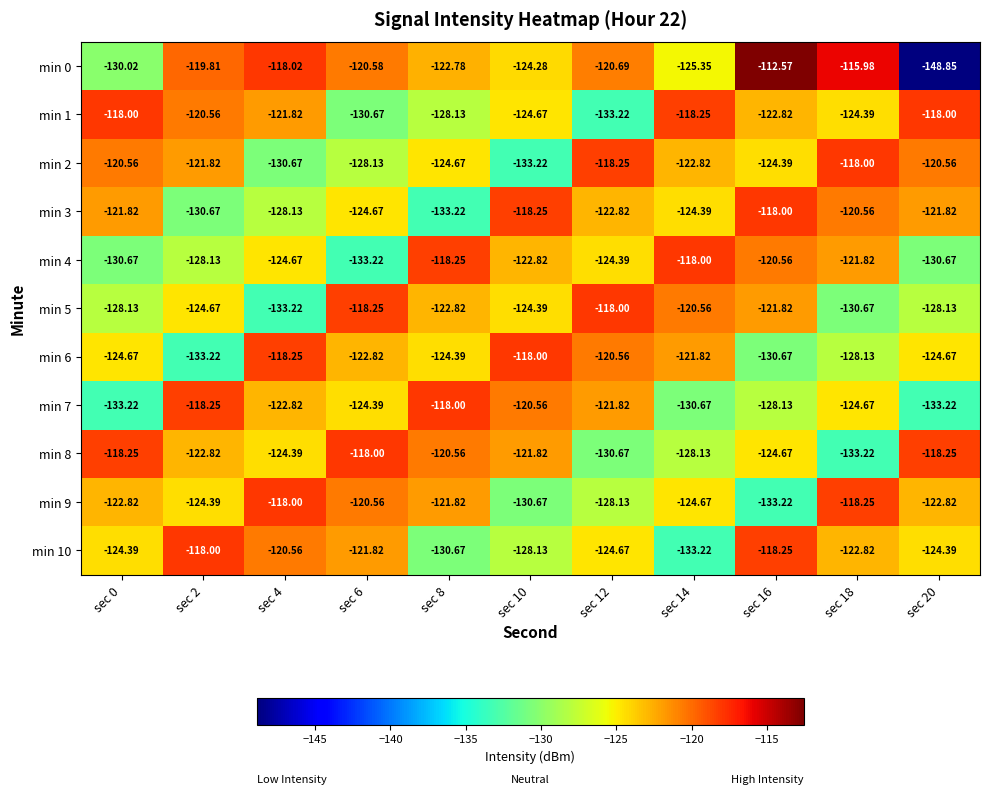

At which category is the sum across all series the highest?

sec 16